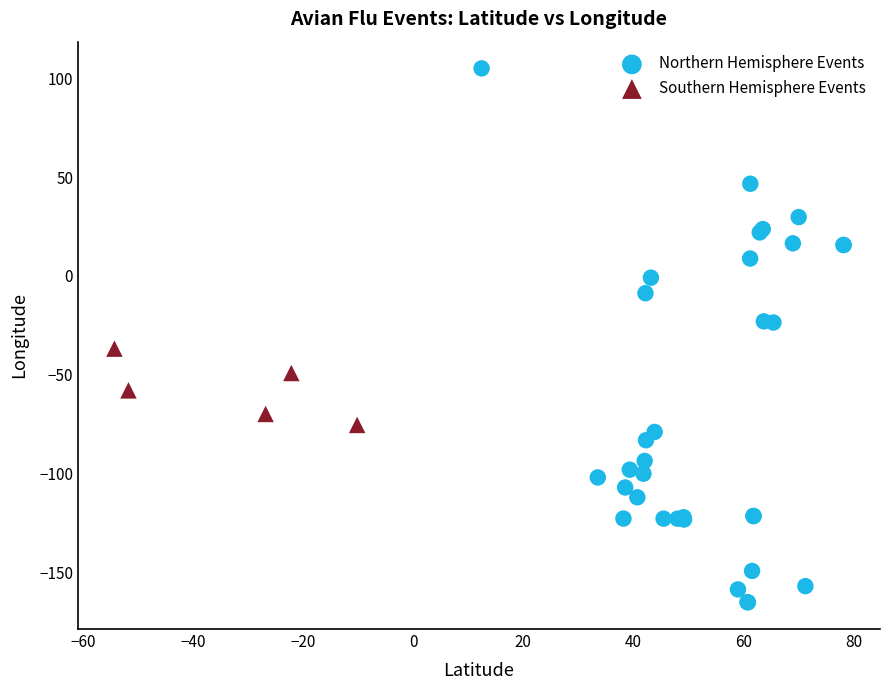

Which series has the largest Y range (max minus min)?

Northern Hemisphere Events